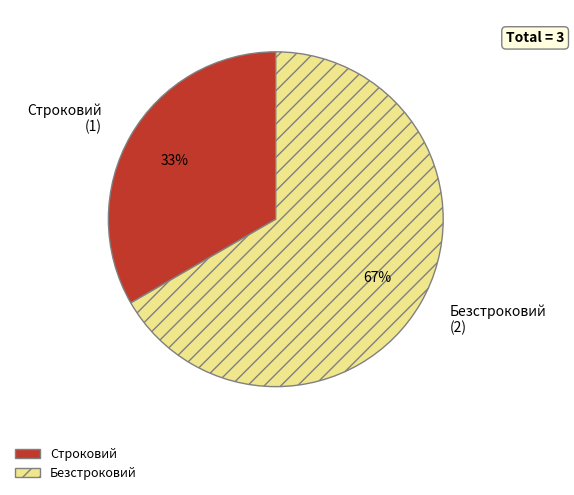

What percentage is the Строковий slice, to the nearest percent?

33%